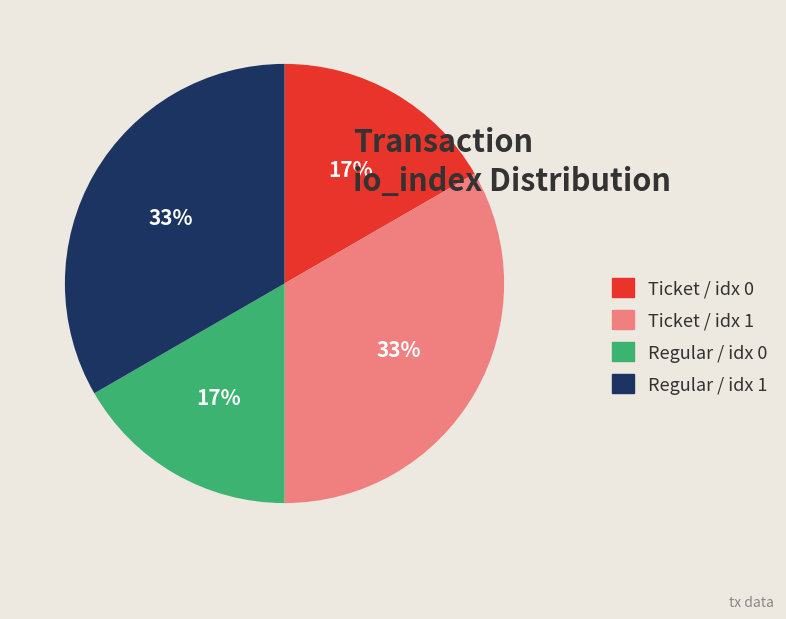

To the nearest percent, what is the average slice percentage?

25%